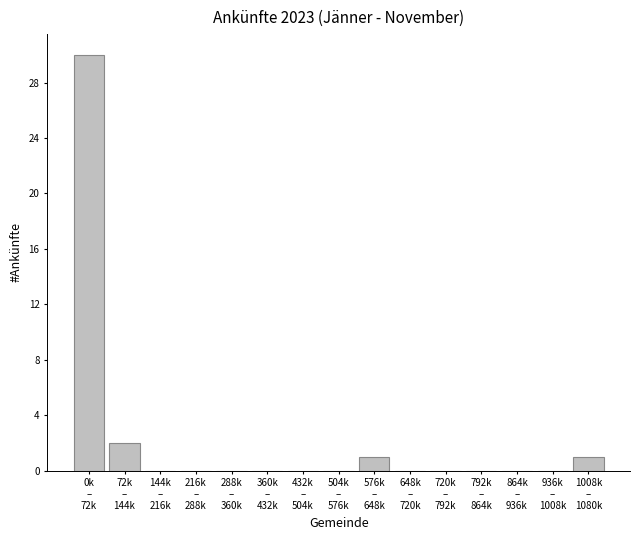

Count the number of data series in this chart.

1